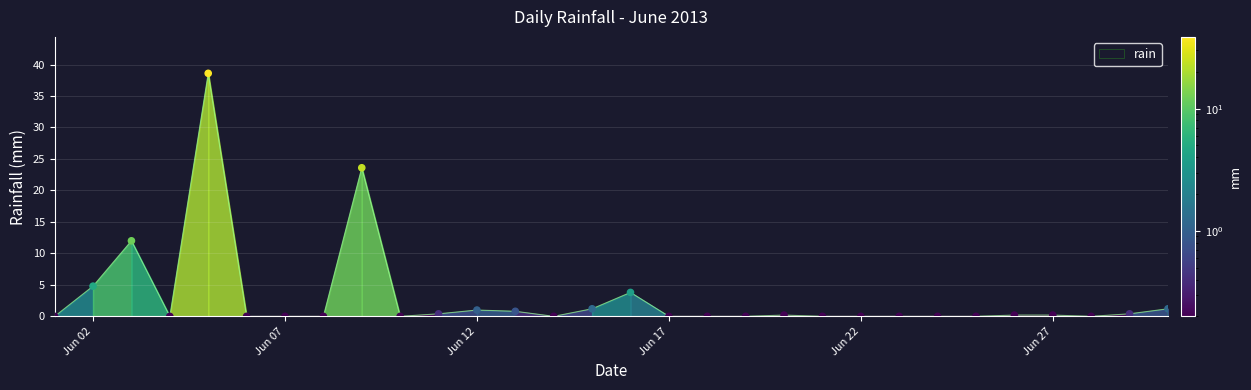

What is the greatest value displayed?

38.6